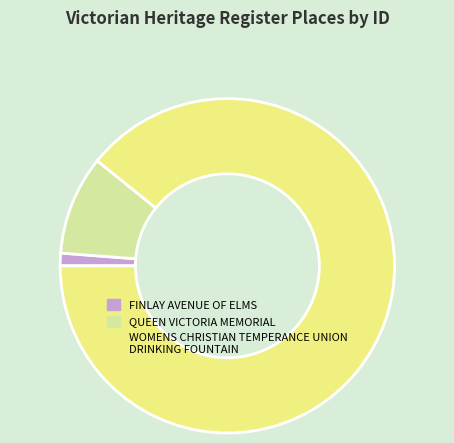

True or false: WOMENS CHRISTIAN TEMPERANCE UNION DRINKING FOUNTAIN accounts for 89% of the total.

True